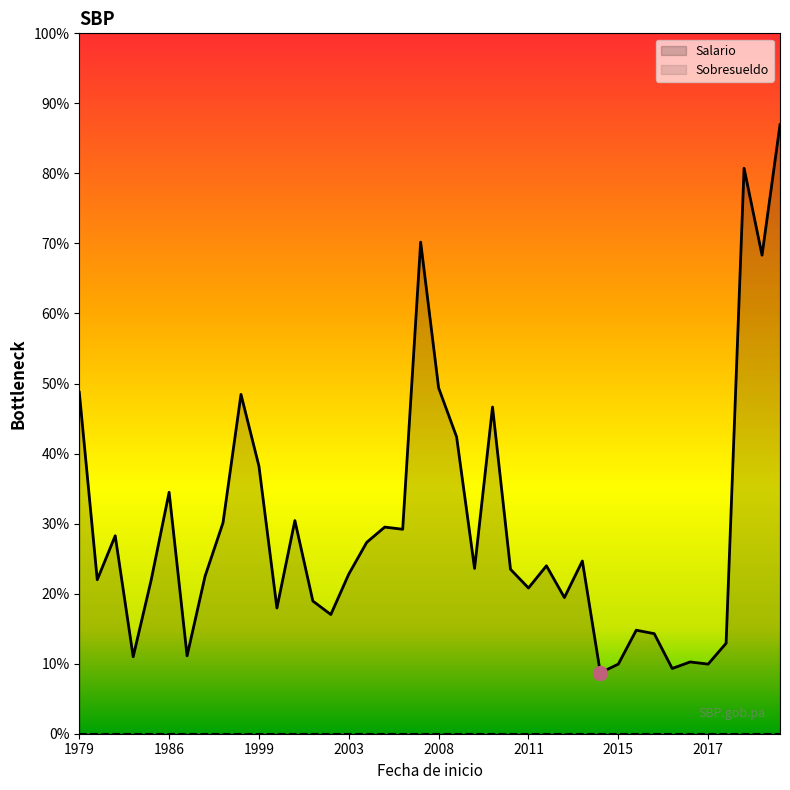

True or false: Sobresueldo has more than 0 interior local peaks.

False